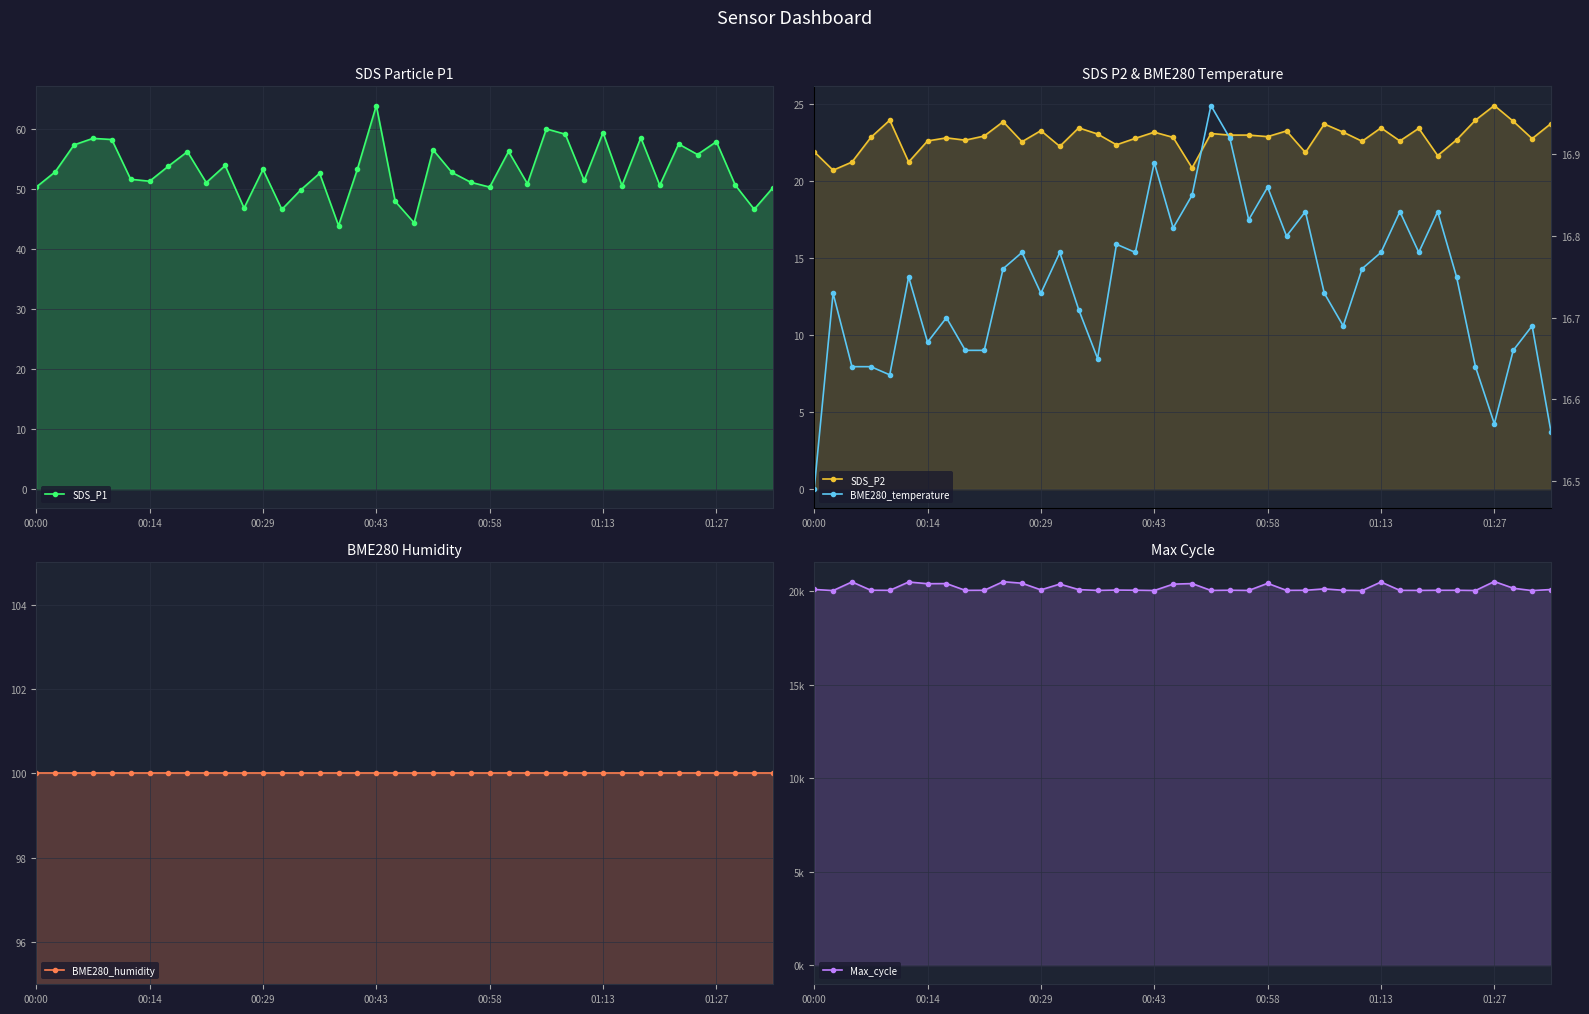

Rank the series by their maximum value, from lowest to highest.

BME280_temperature, SDS_P2, SDS_P1, BME280_humidity, Max_cycle